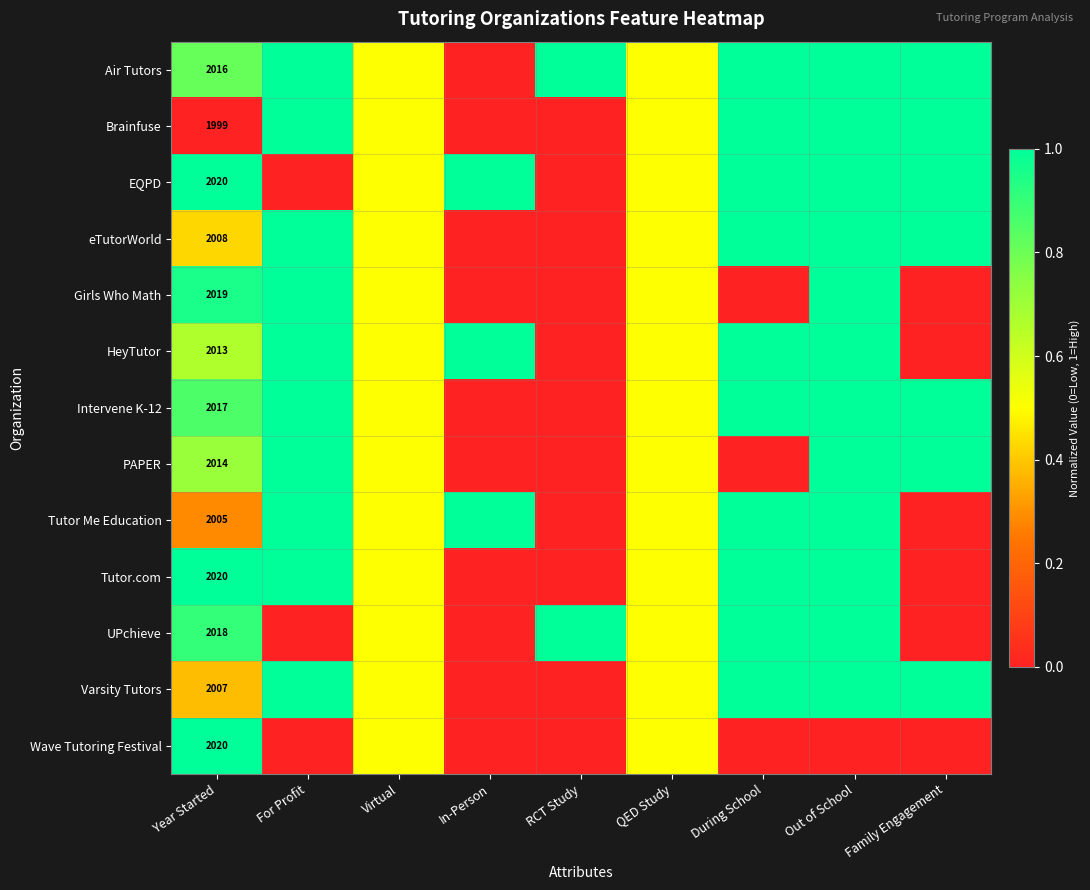

The value of eTutorWorld at Year Started is 2008.0. True or false?

True